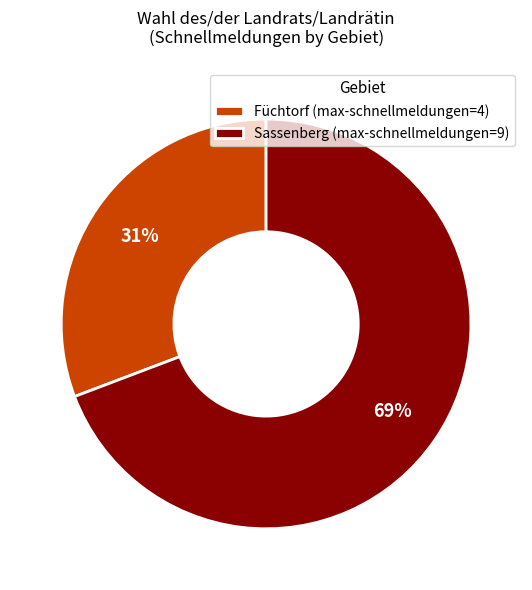

Is the sum of Sassenberg and Füchtorf greater than half?

Yes